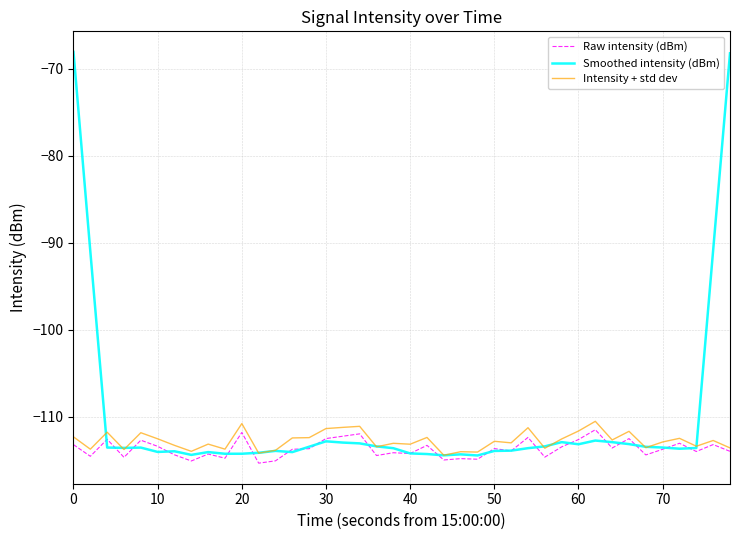

What is the greatest value displayed?

-68.1